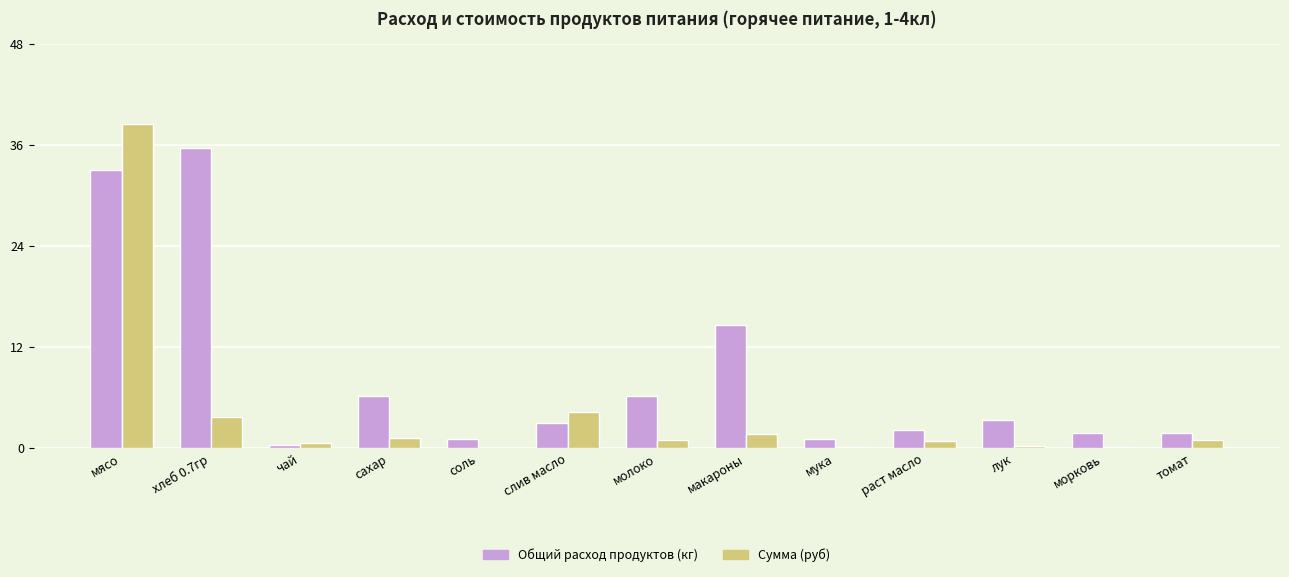

The Сумма (руб) series shows 1.7 at макароны. True or false?

True